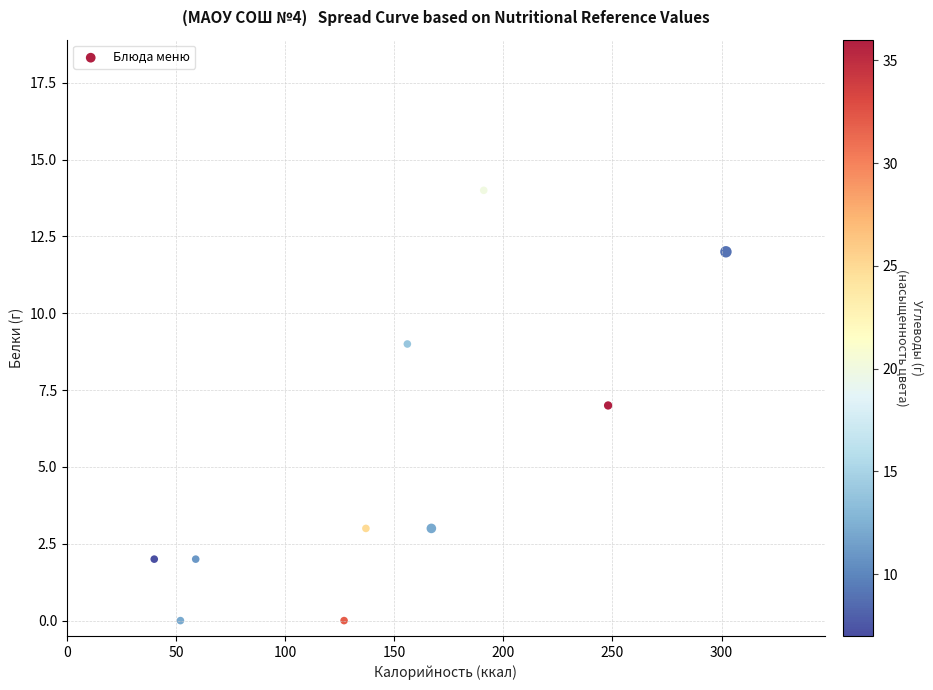

What is the range of Y values (max minus min)?

14